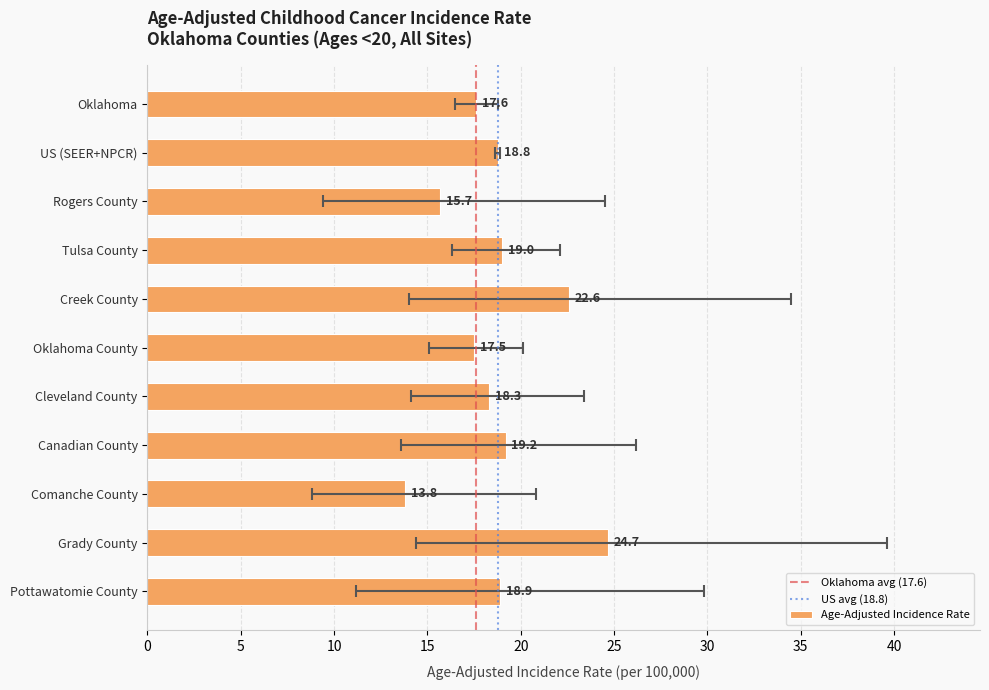

Reading right to left, transcribe all the data shown in this chart.

Pottawatomie County=18.9	Grady County=24.7	Comanche County=13.8	Canadian County=19.2	Cleveland County=18.3	Oklahoma County=17.5	Creek County=22.6	Tulsa County=19.0	Rogers County=15.7	US (SEER+NPCR)=18.8	Oklahoma=17.6